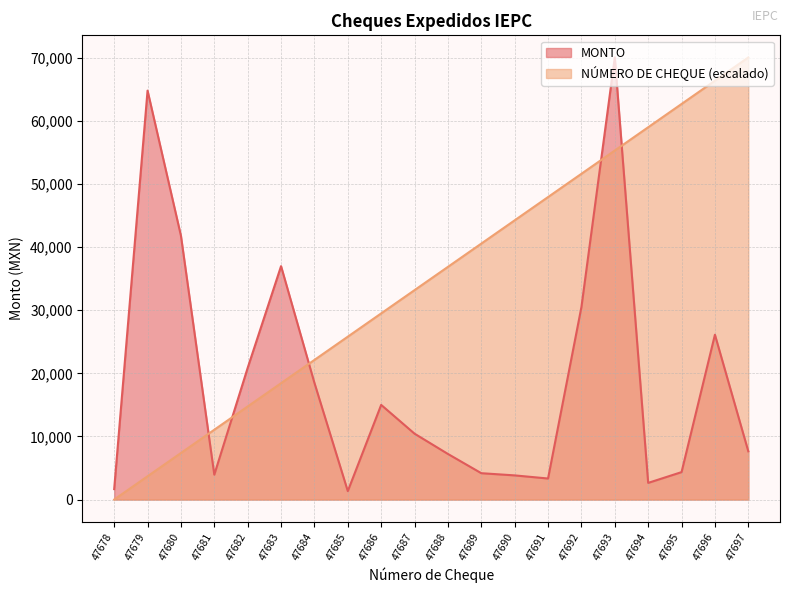

How many lines are shown in the chart?

2